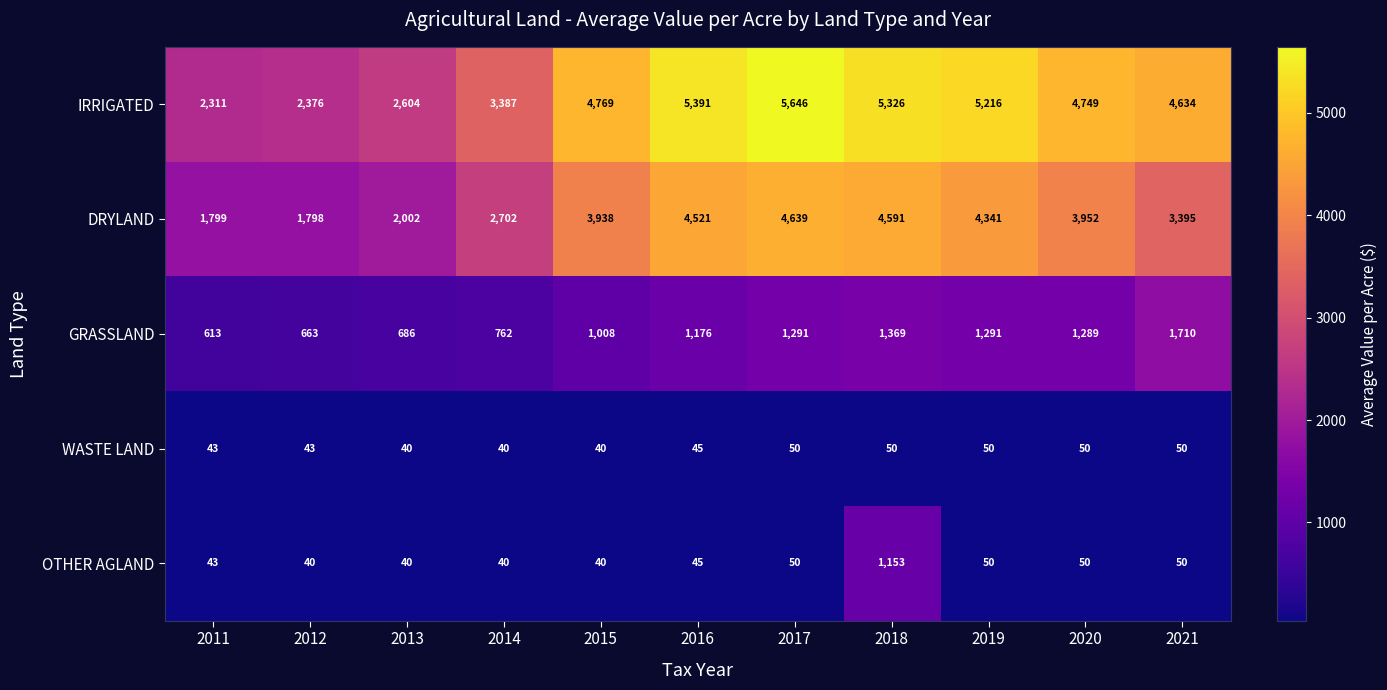

Rank the series by their maximum value, from highest to lowest.

IRRIGATED, DRYLAND, GRASSLAND, OTHER AGLAND, WASTE LAND